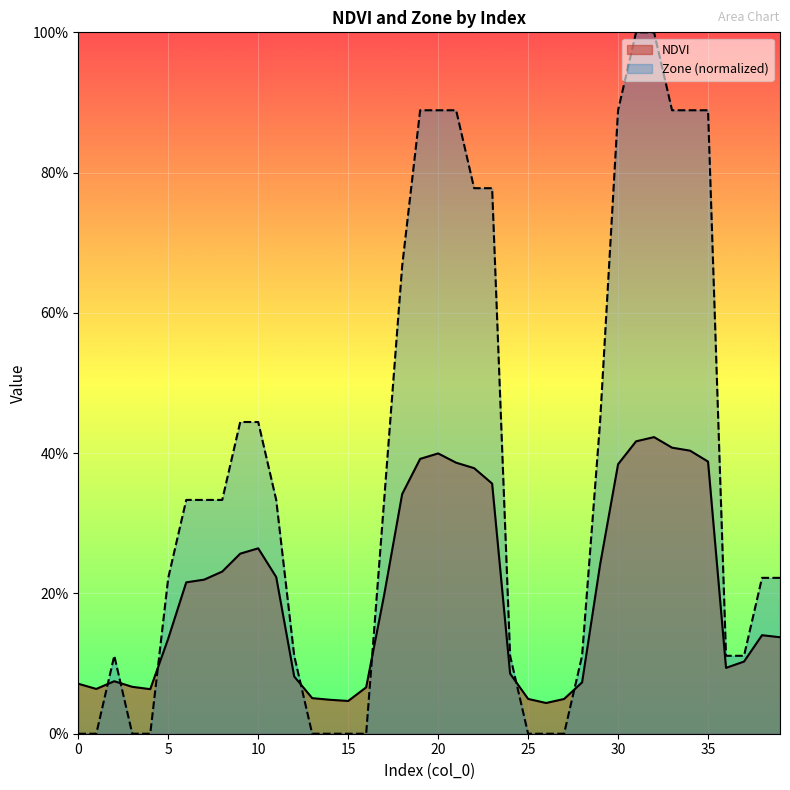

Which series has the largest total across all categories?

Zone (normalized)